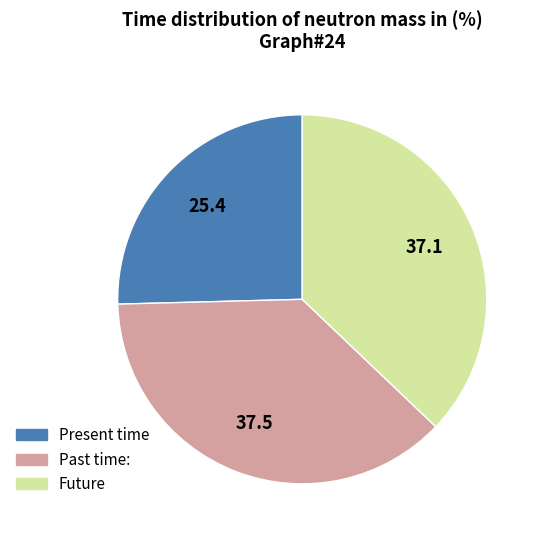

Does any single category account for the majority?

No